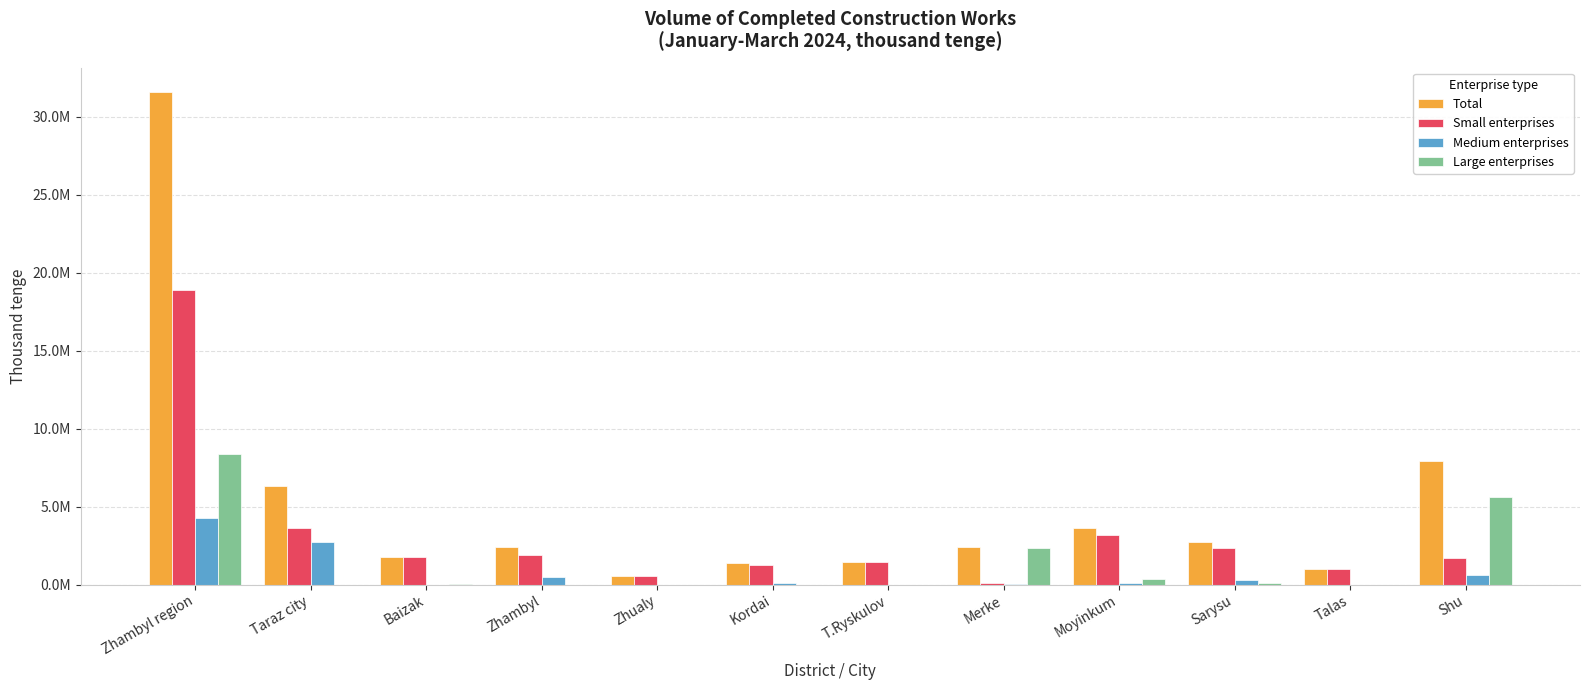

Which series has the largest range (max minus min)?

Total